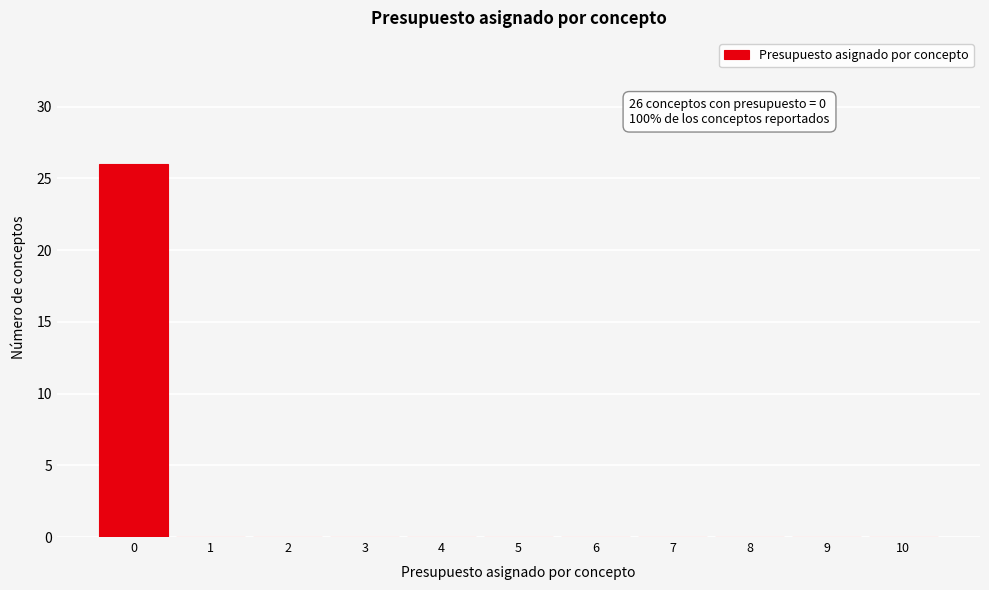

Over which range of the x-axis is the bar tallest?

-0.5 to 0.5